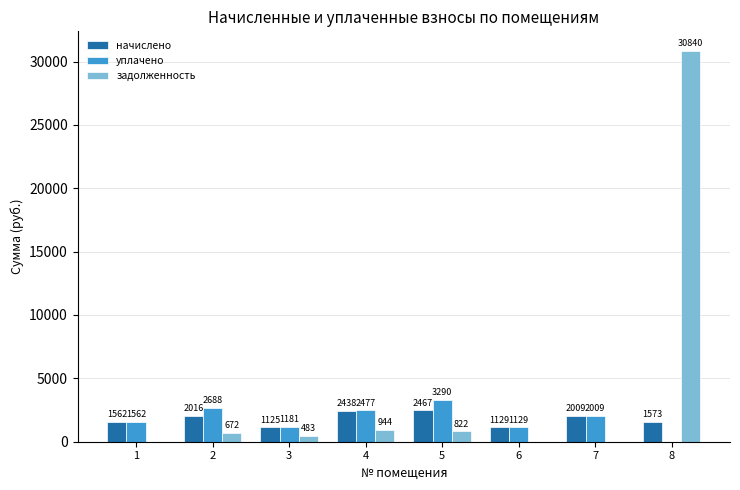

The задолженность series shows 0.0 at 6. True or false?

True